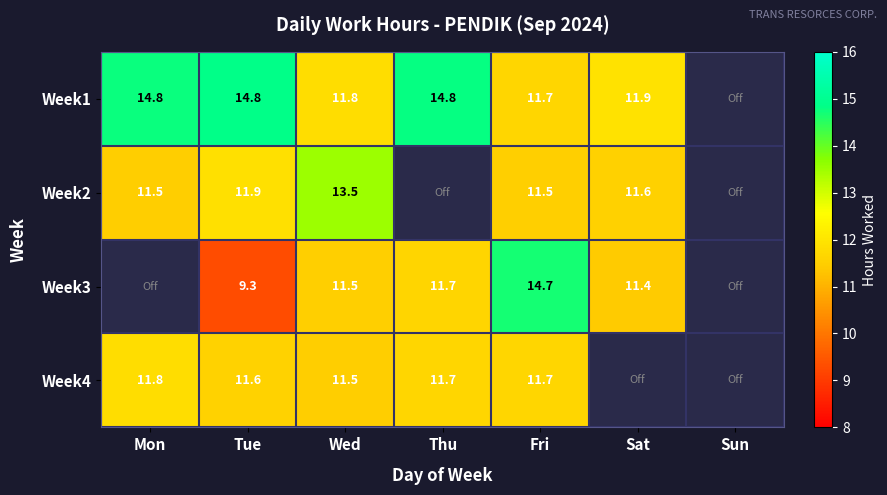

Count the number of categories in the chart.

7